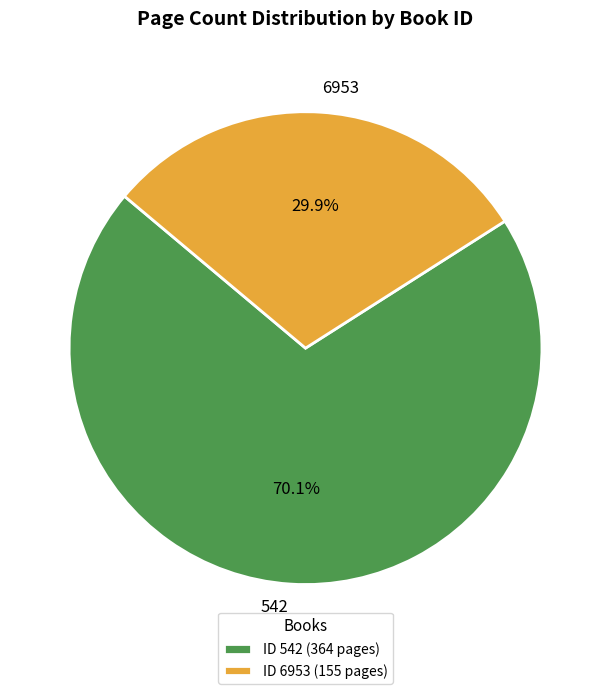

Does any single category account for the majority?

Yes